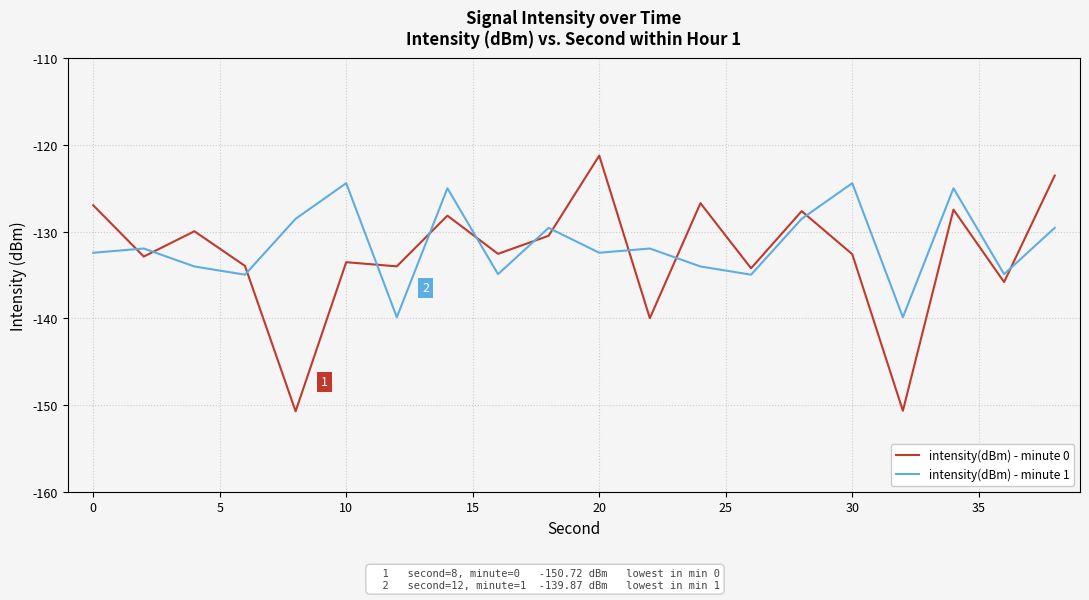

Rank the series by their maximum value, from highest to lowest.

intensity(dBm) - minute 0, intensity(dBm) - minute 1